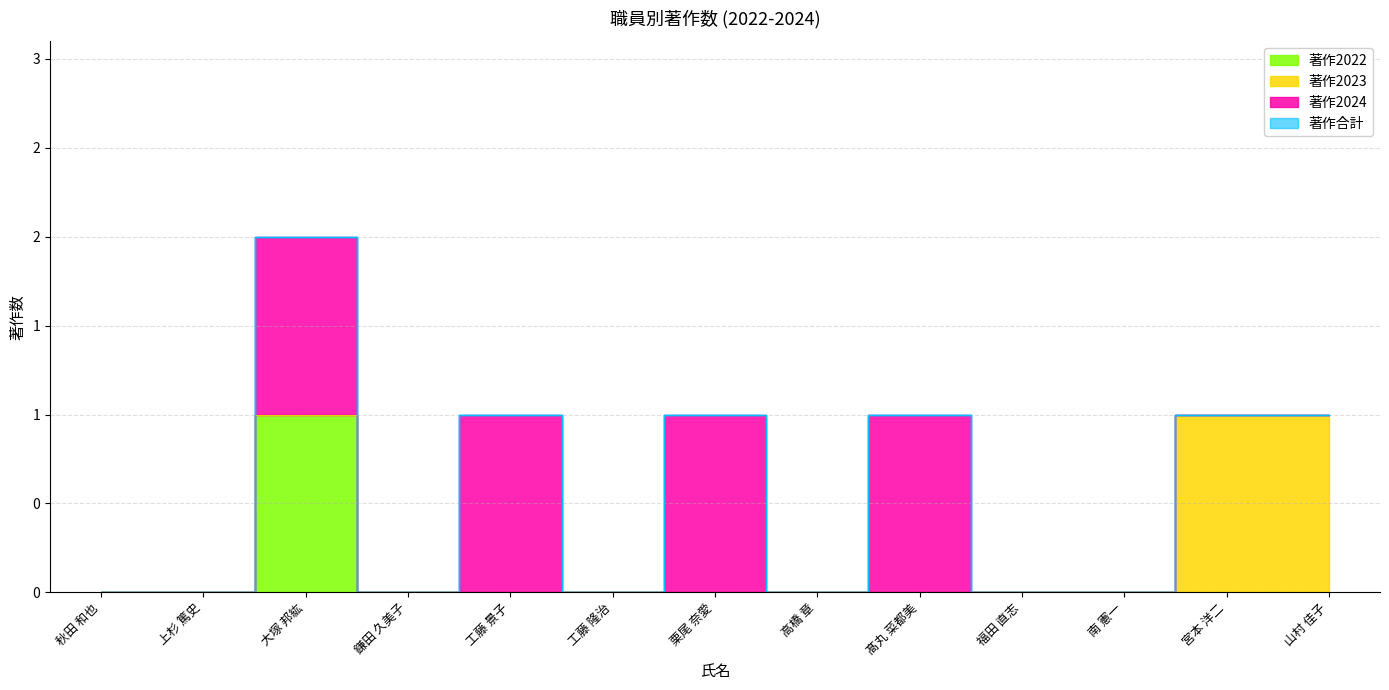

What position from the left is 高橋 章?

8